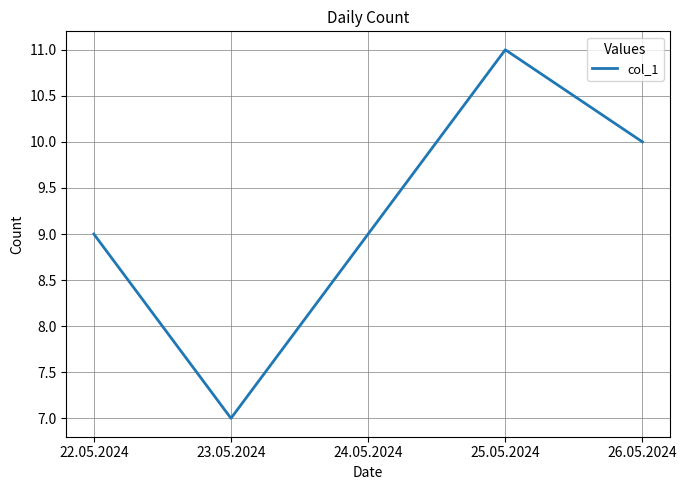

What is the average value?

9